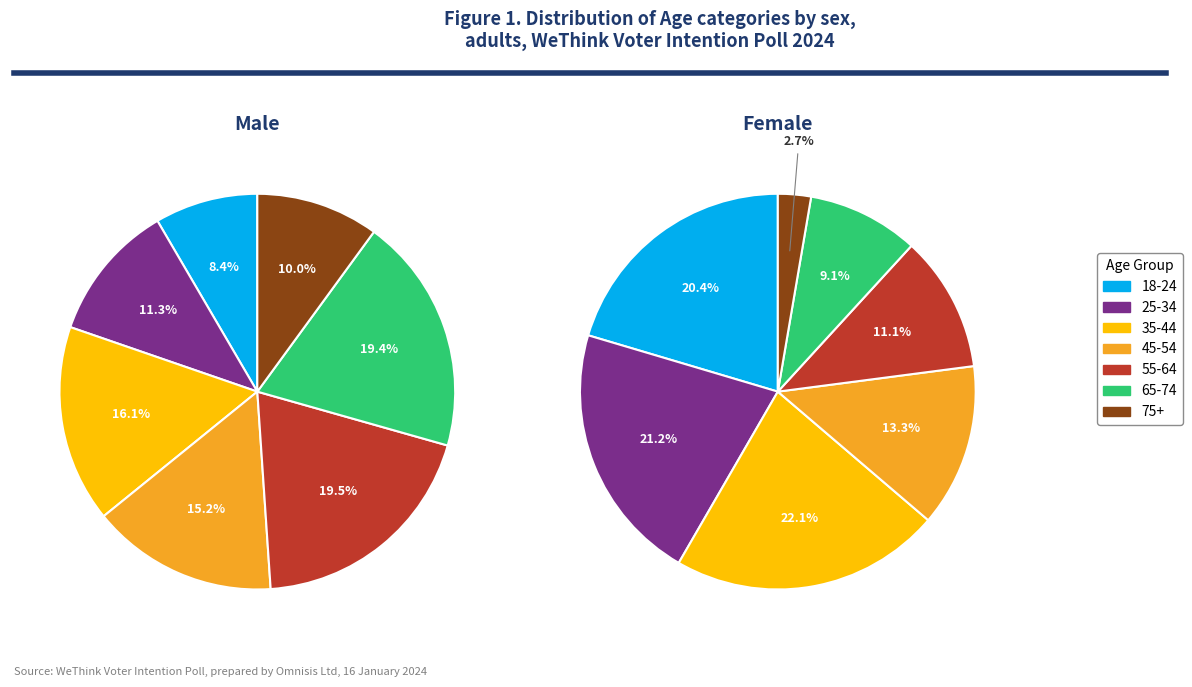

To the nearest percent, what is the difference between the 65-74 and 45-54 slice percentages?

4%